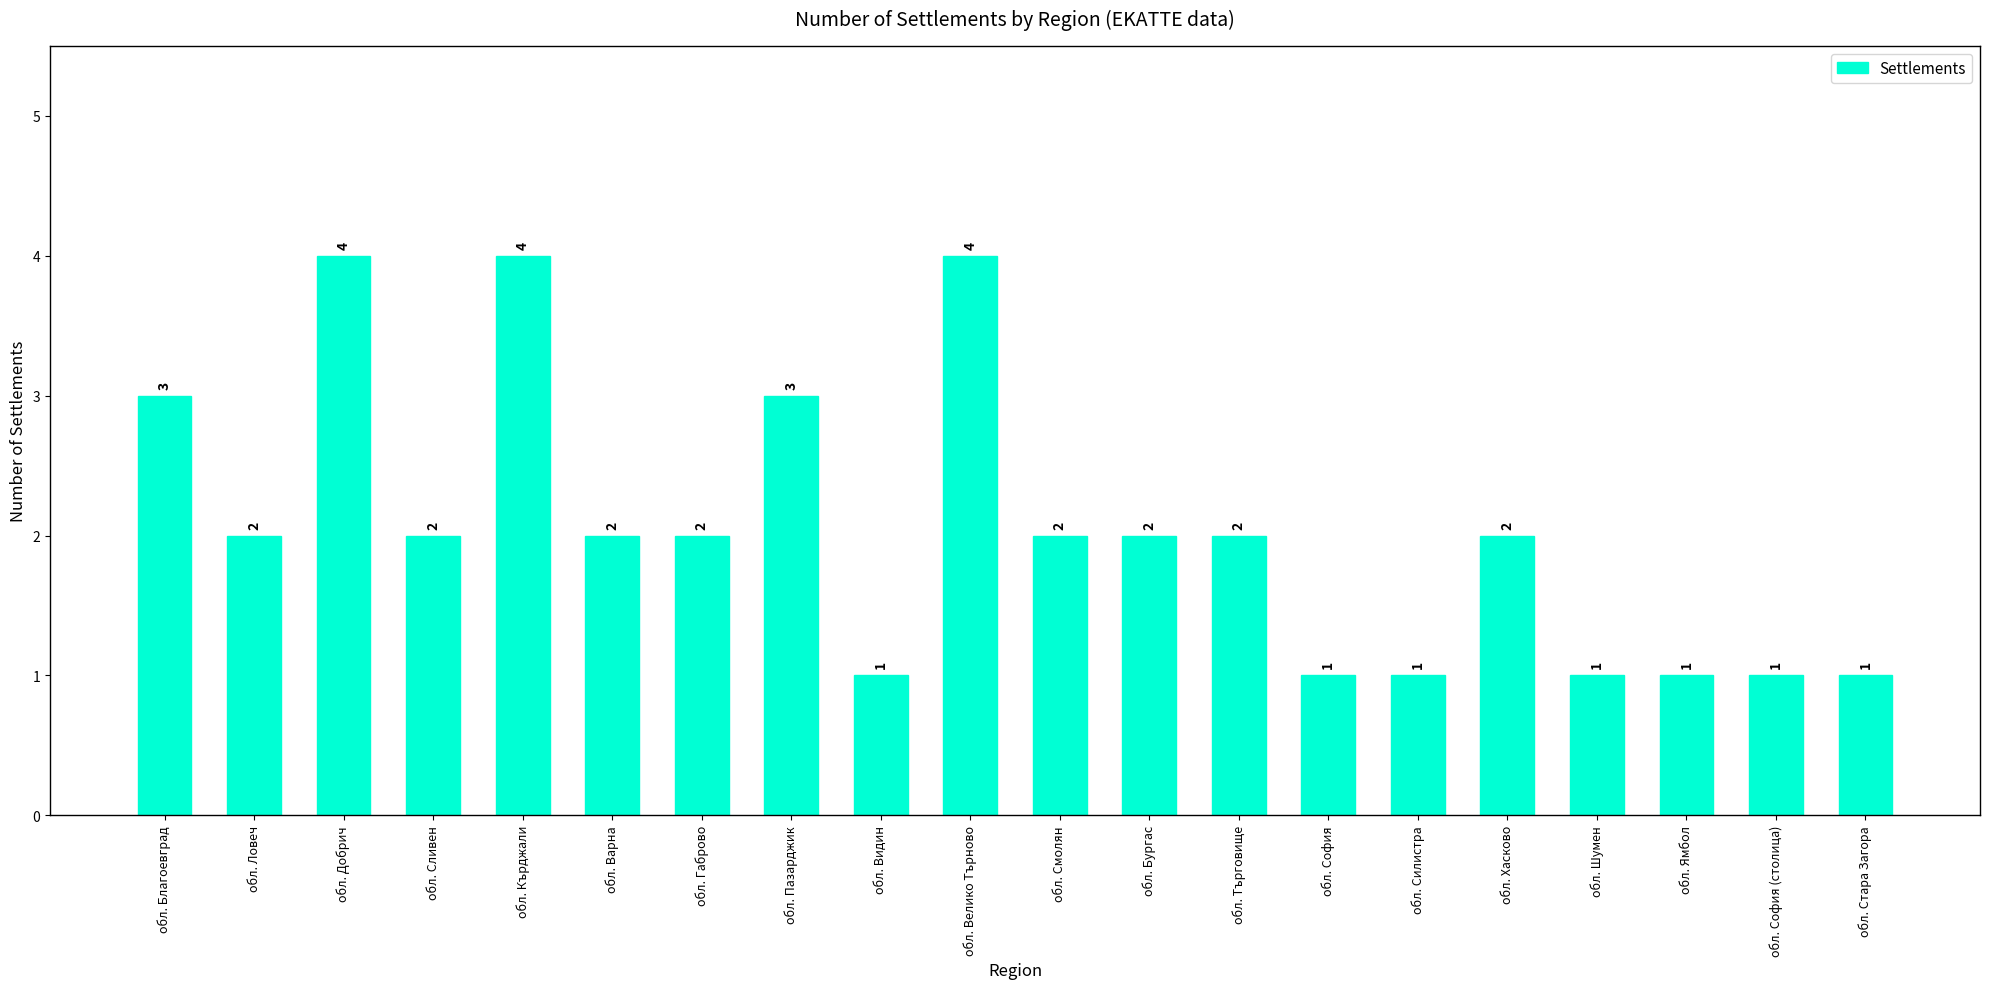

What is the sum of the values at обл. Благоевград and обл. София?

4